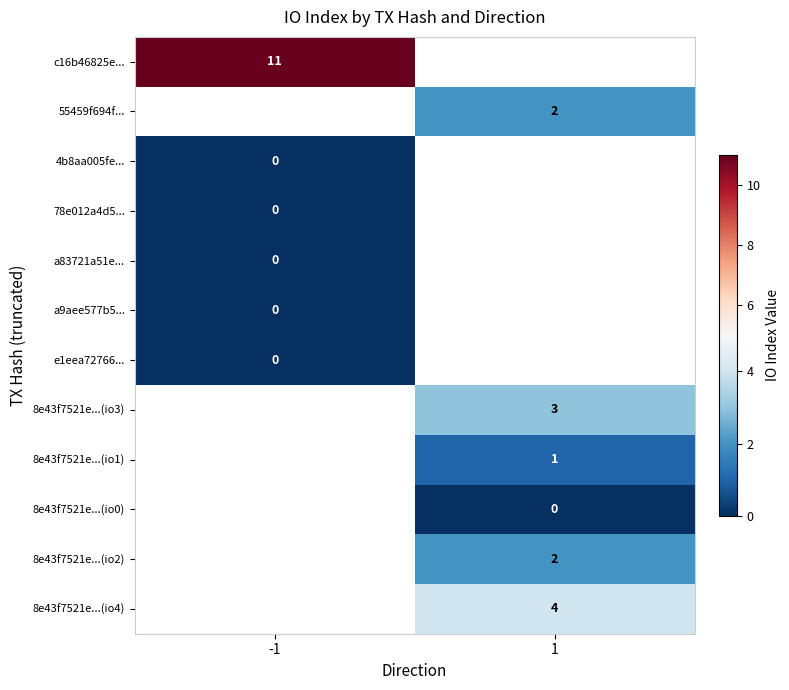

The 8e43f7521e...(io1) series shows 2 at 1. True or false?

False